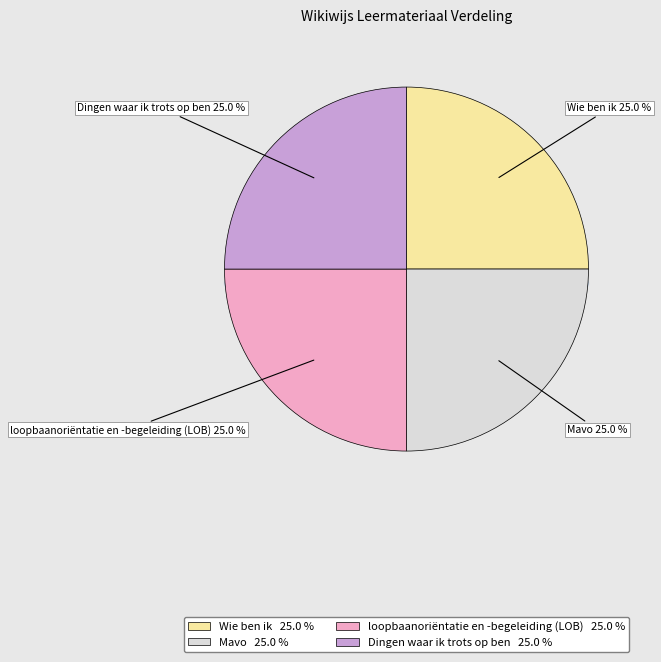

Does Dingen waar ik trots op ben account for over 50% of the chart?

No